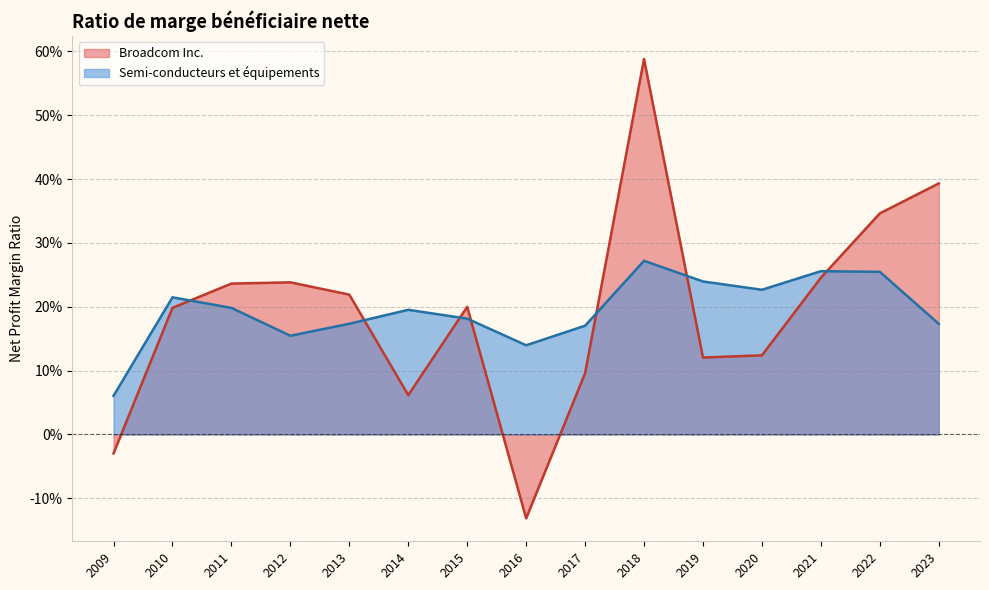

What are all the series names shown in the legend?

Broadcom Inc., Semi-conducteurs et équipements